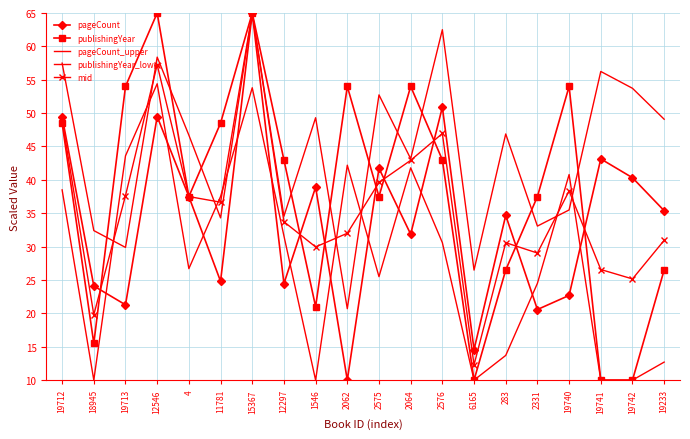

What is the sum of the publishingYear values at 2576 and 2062?

97.0